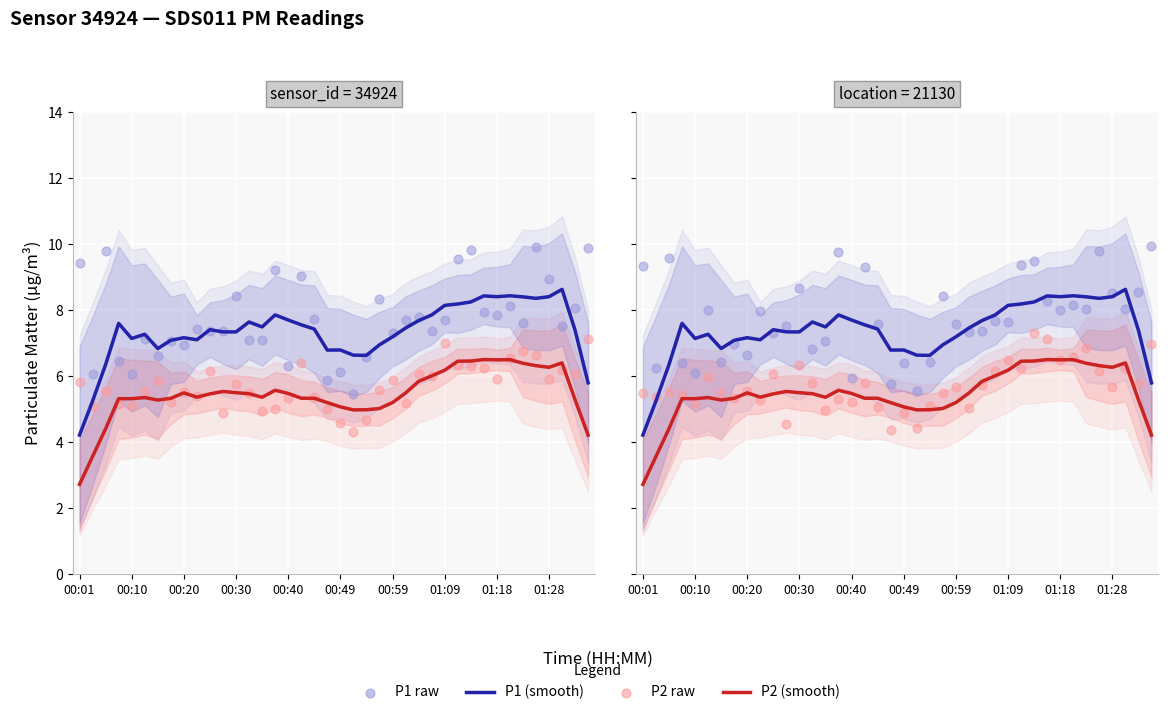

Which series has the largest Y range (max minus min)?

P1 (smooth)